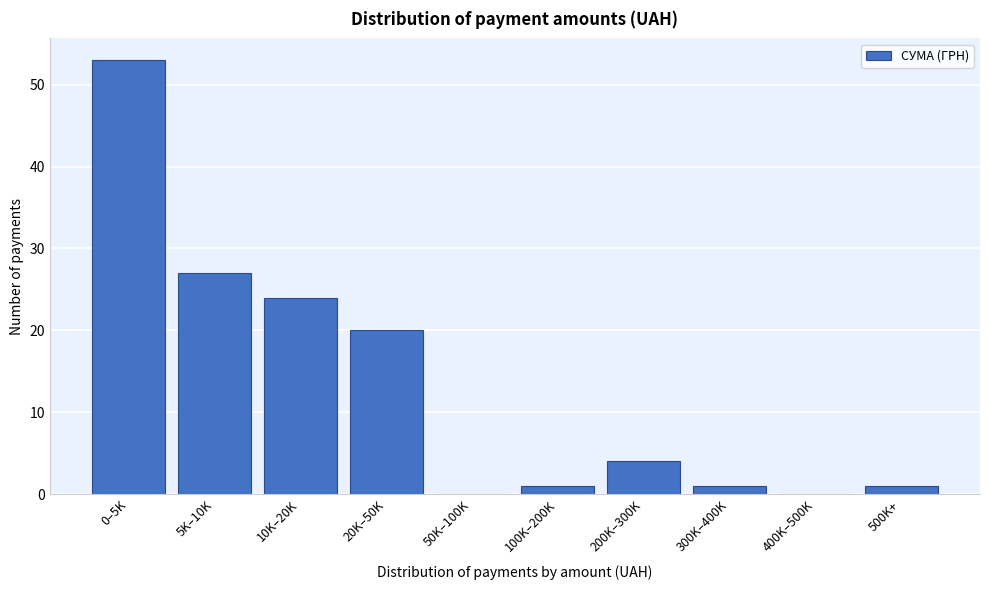

Reading left to right, extract all data points from this chart.

0–5K=53	5K–10K=27	10K–20K=24	20K–50K=20	50K–100K=0	100K–200K=1	200K–300K=4	300K–400K=1	400K–500K=0	500K+=1